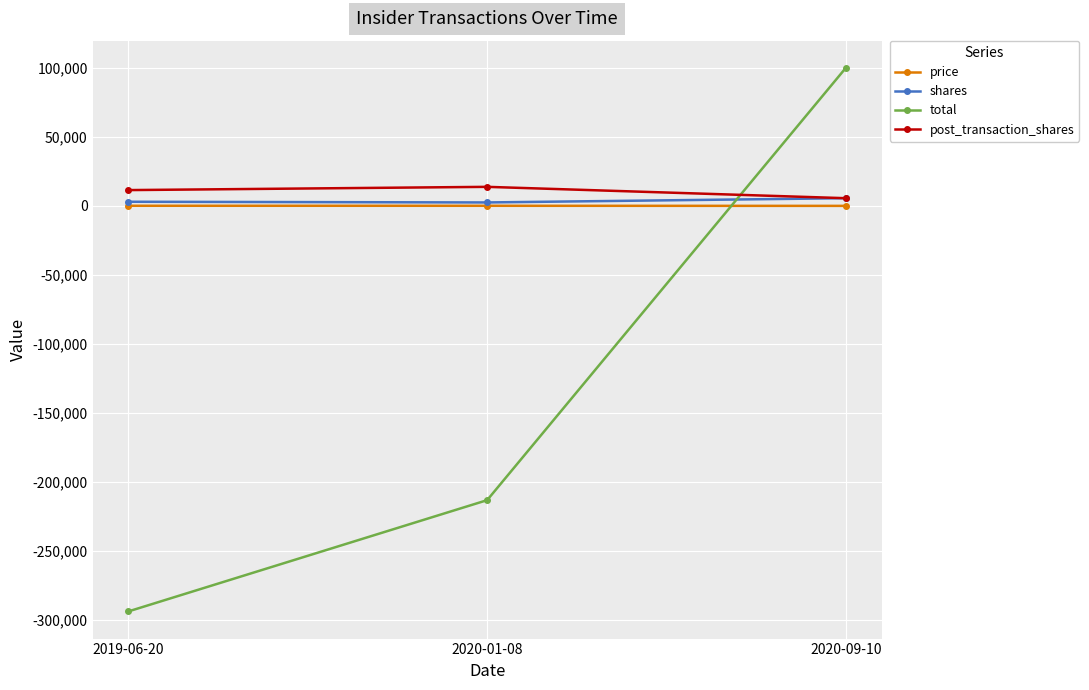

What is the average value of the price series?

67.0